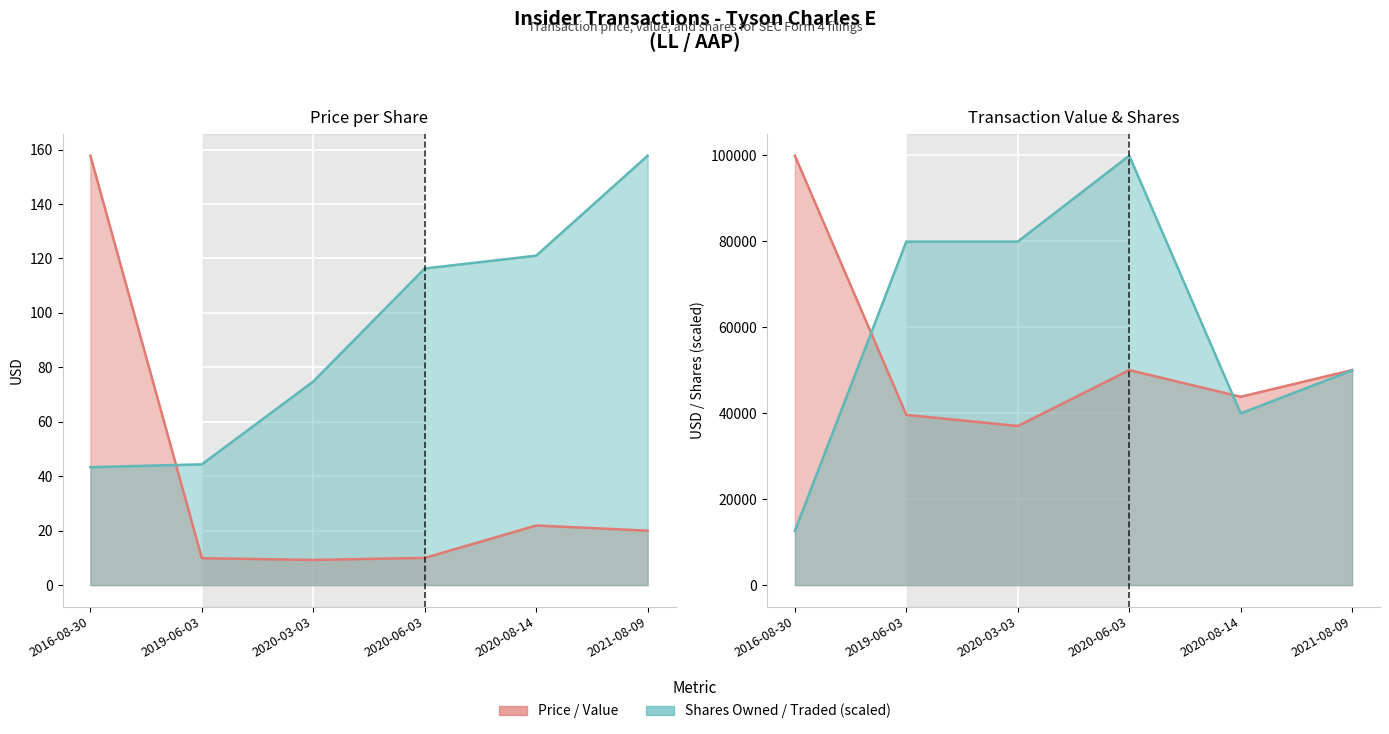

True or false: transactionPricePerShare has a value of 13.0 at 2020-06-03.

False